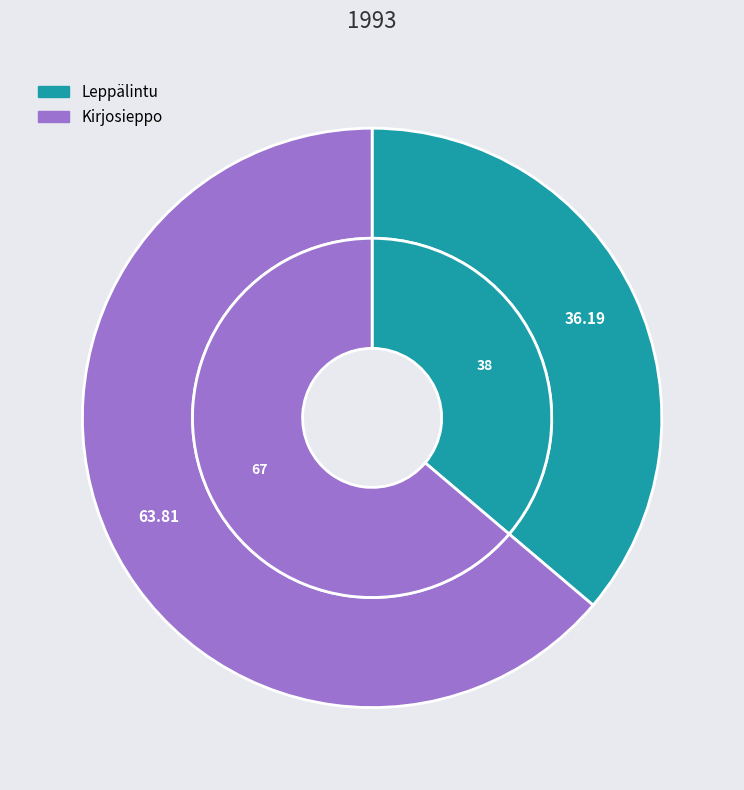

To the nearest percent, what is the combined percentage of Kirjosieppo and Leppälintu?

100%